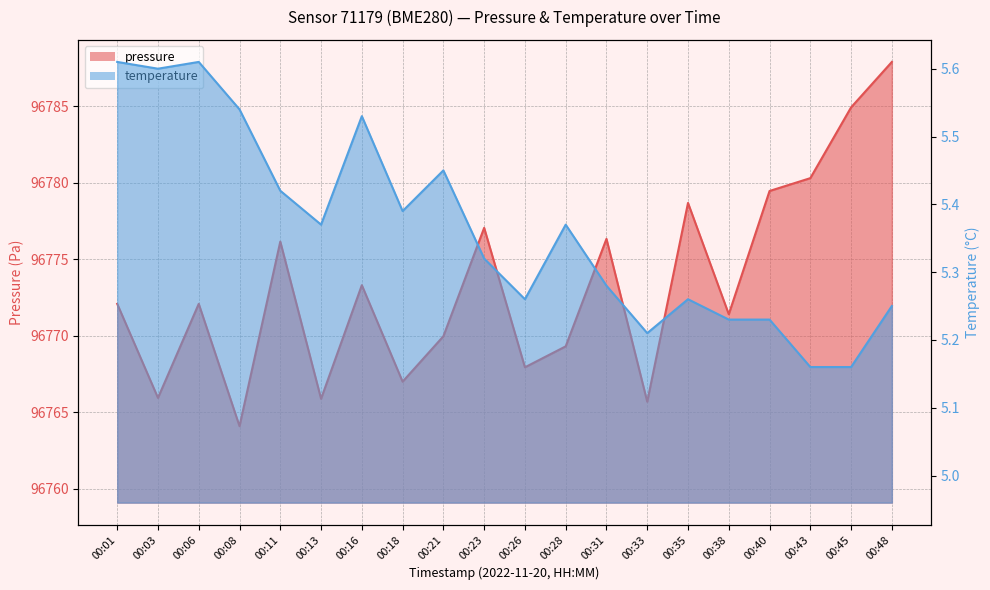

What are all the series names shown in the legend?

pressure, temperature